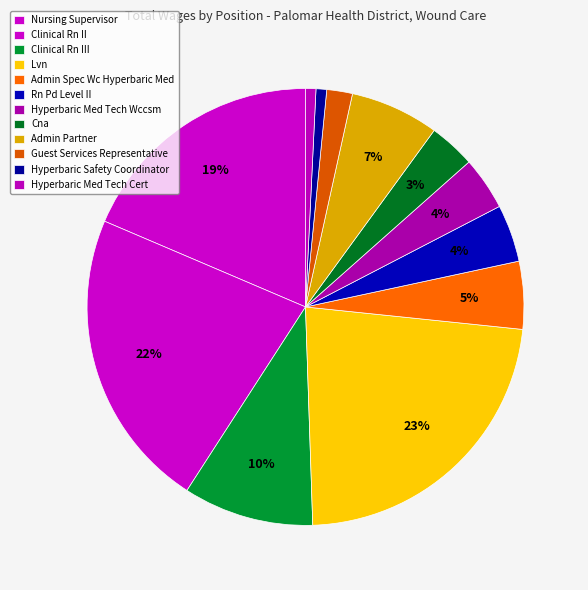

To the nearest percent, what percentage of the pie is Admin Partner?

7%